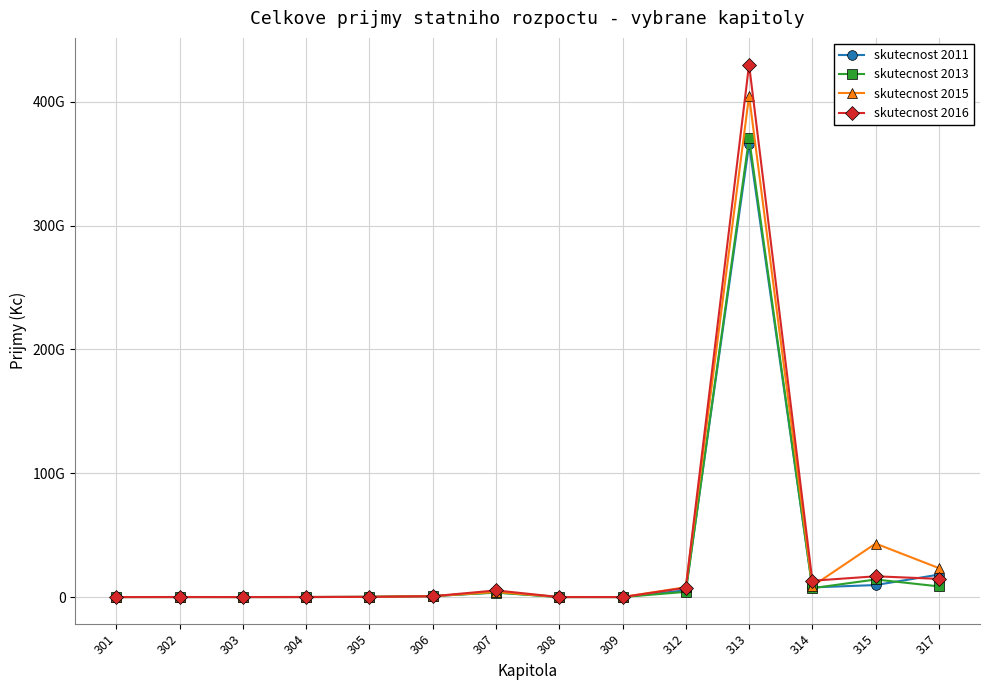

What are all the series names shown in the legend?

skutecnost 2011, skutecnost 2013, skutecnost 2015, skutecnost 2016